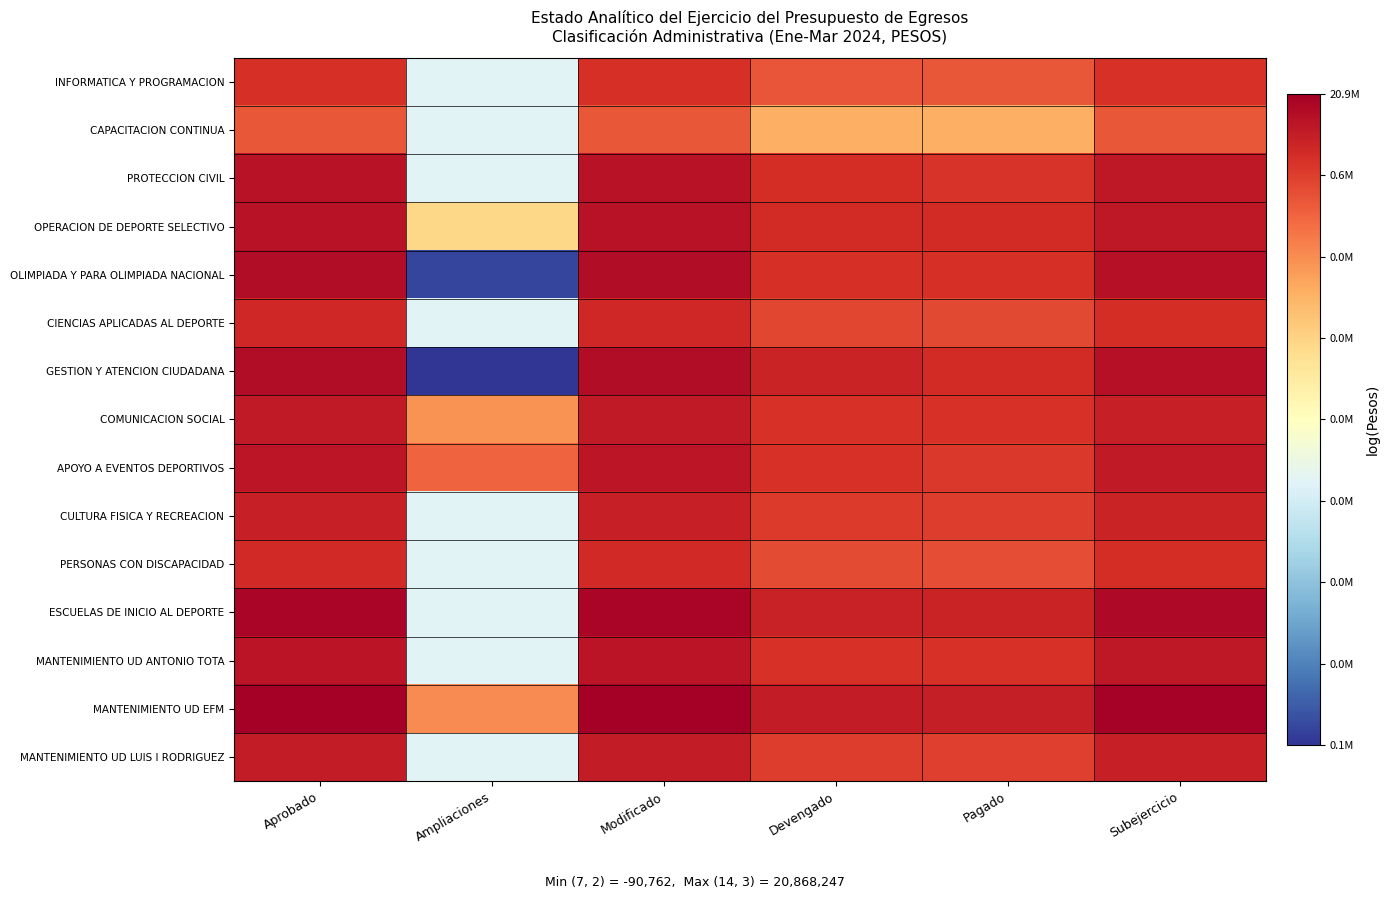

Reading left to right, what are all the values shown in this chart?

INFORMATICA Y PROGRAMACION: Aprobado=14.1	Ampliaciones=0.0	Modificado=14.1	Devengado=12.3	Pagado=12.2	Subejercicio=13.9
CAPACITACION CONTINUA: Aprobado=12.1	Ampliaciones=0.0	Modificado=12.1	Devengado=8.2	Pagado=8.2	Subejercicio=12.1
PROTECCION CIVIL: Aprobado=15.7	Ampliaciones=0.0	Modificado=15.7	Devengado=14.2	Pagado=13.8	Subejercicio=15.4
OPERACION DE DEPORTE SELECTIVO: Aprobado=15.7	Ampliaciones=6.0	Modificado=15.7	Devengado=14.2	Pagado=14.2	Subejercicio=15.4
OLIMPIADA Y PARA OLIMPIADA NACIONAL: Aprobado=16.0	Ampliaciones=-10.7	Modificado=16.0	Devengado=14.0	Pagado=14.0	Subejercicio=15.9
CIENCIAS APLICADAS AL DEPORTE: Aprobado=14.4	Ampliaciones=0.0	Modificado=14.4	Devengado=12.9	Pagado=12.9	Subejercicio=14.2
GESTION Y ATENCION CIUDADANA: Aprobado=16.1	Ampliaciones=-11.4	Modificado=16.0	Devengado=14.7	Pagado=14.3	Subejercicio=15.8
COMUNICACION SOCIAL: Aprobado=15.2	Ampliaciones=9.5	Modificado=15.2	Devengado=14.0	Pagado=14.0	Subejercicio=14.9
APOYO A EVENTOS DEPORTIVOS: Aprobado=15.4	Ampliaciones=11.6	Modificado=15.5	Devengado=13.9	Pagado=13.6	Subejercicio=15.2
CULTURA FISICA Y RECREACION: Aprobado=15.0	Ampliaciones=0.0	Modificado=15.0	Devengado=13.4	Pagado=13.4	Subejercicio=14.7
PERSONAS CON DISCAPACIDAD: Aprobado=14.4	Ampliaciones=0.0	Modificado=14.4	Devengado=12.7	Pagado=12.6	Subejercicio=14.2
ESCUELAS DE INICIO AL DEPORTE: Aprobado=16.4	Ampliaciones=0.0	Modificado=16.4	Devengado=14.8	Pagado=14.7	Subejercicio=16.2
MANTENIMIENTO UD ANTONIO TOTA: Aprobado=15.6	Ampliaciones=0.0	Modificado=15.6	Devengado=13.9	Pagado=13.9	Subejercicio=15.3
MANTENIMIENTO UD EFM: Aprobado=16.9	Ampliaciones=9.8	Modificado=16.9	Devengado=15.1	Pagado=15.0	Subejercicio=16.7
MANTENIMIENTO UD LUIS I RODRIGUEZ: Aprobado=15.1	Ampliaciones=0.0	Modificado=15.1	Devengado=13.3	Pagado=13.3	Subejercicio=14.9